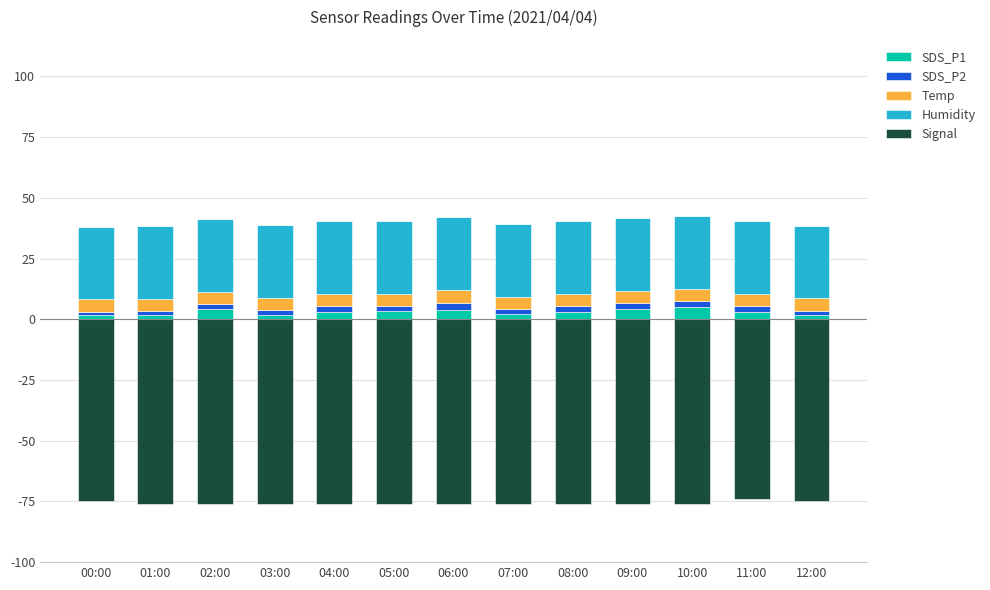

Where is Temp nearest to the value 5?

03:00